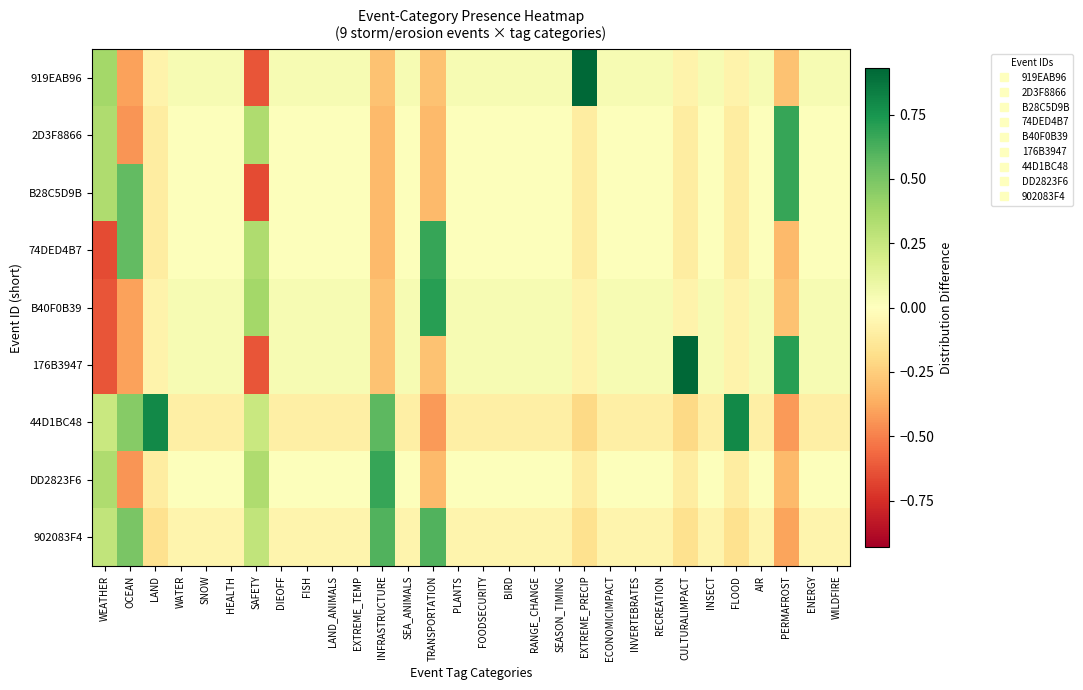

Which category has the highest value across all series?

EXTREME_PRECIP